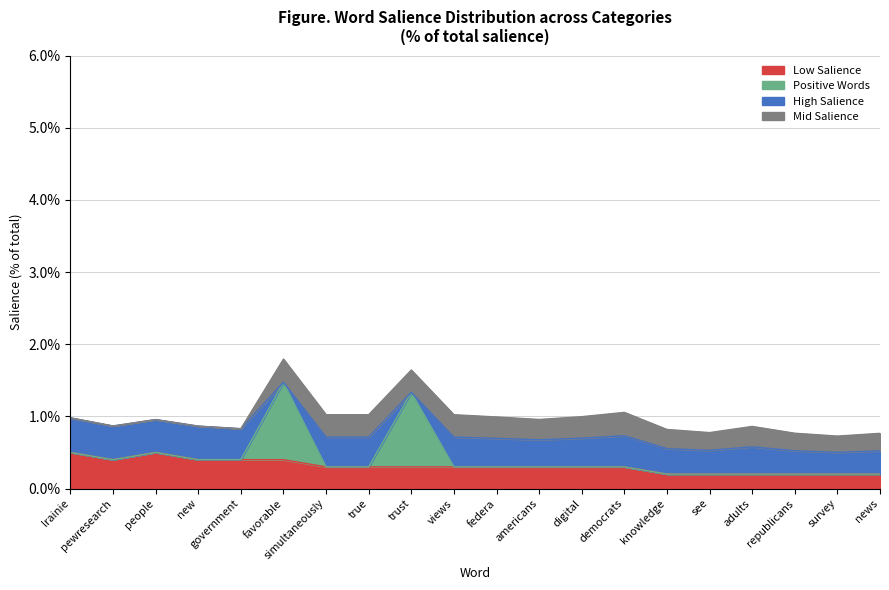

At which category is the sum across all series the highest?

favorable